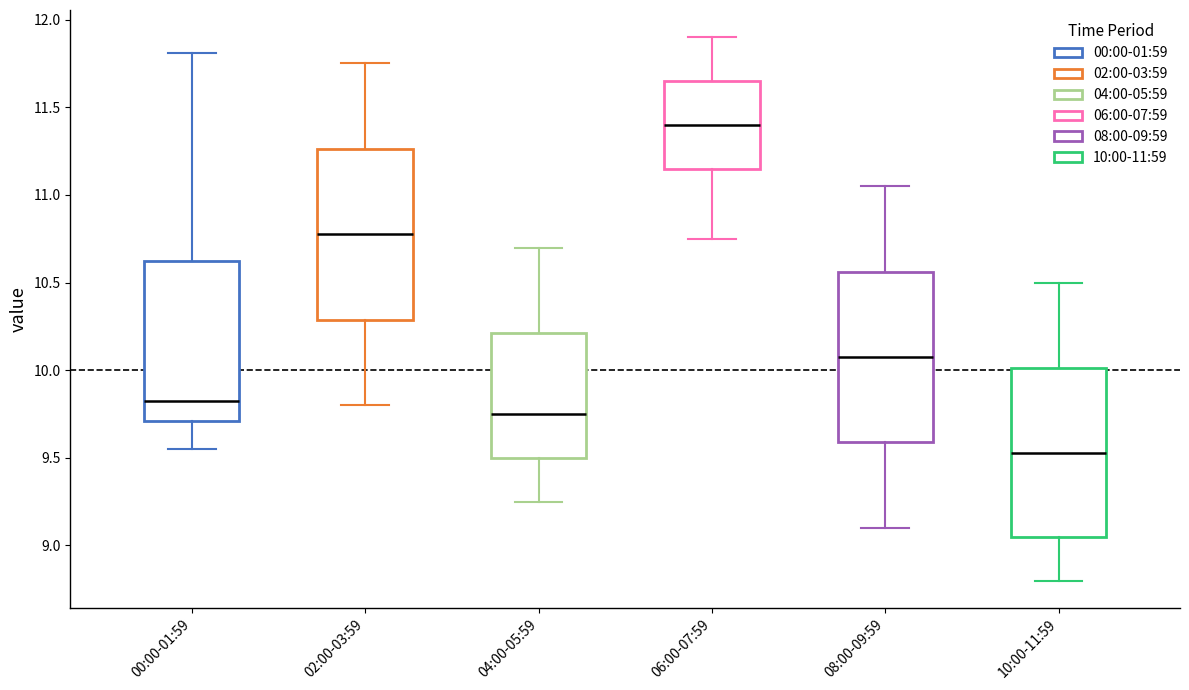

Where is the upper edge of the box for 04:00-05:59 on the y-axis? The values are not printed on the chart, so give them approximately, as read against the axis.

10.20